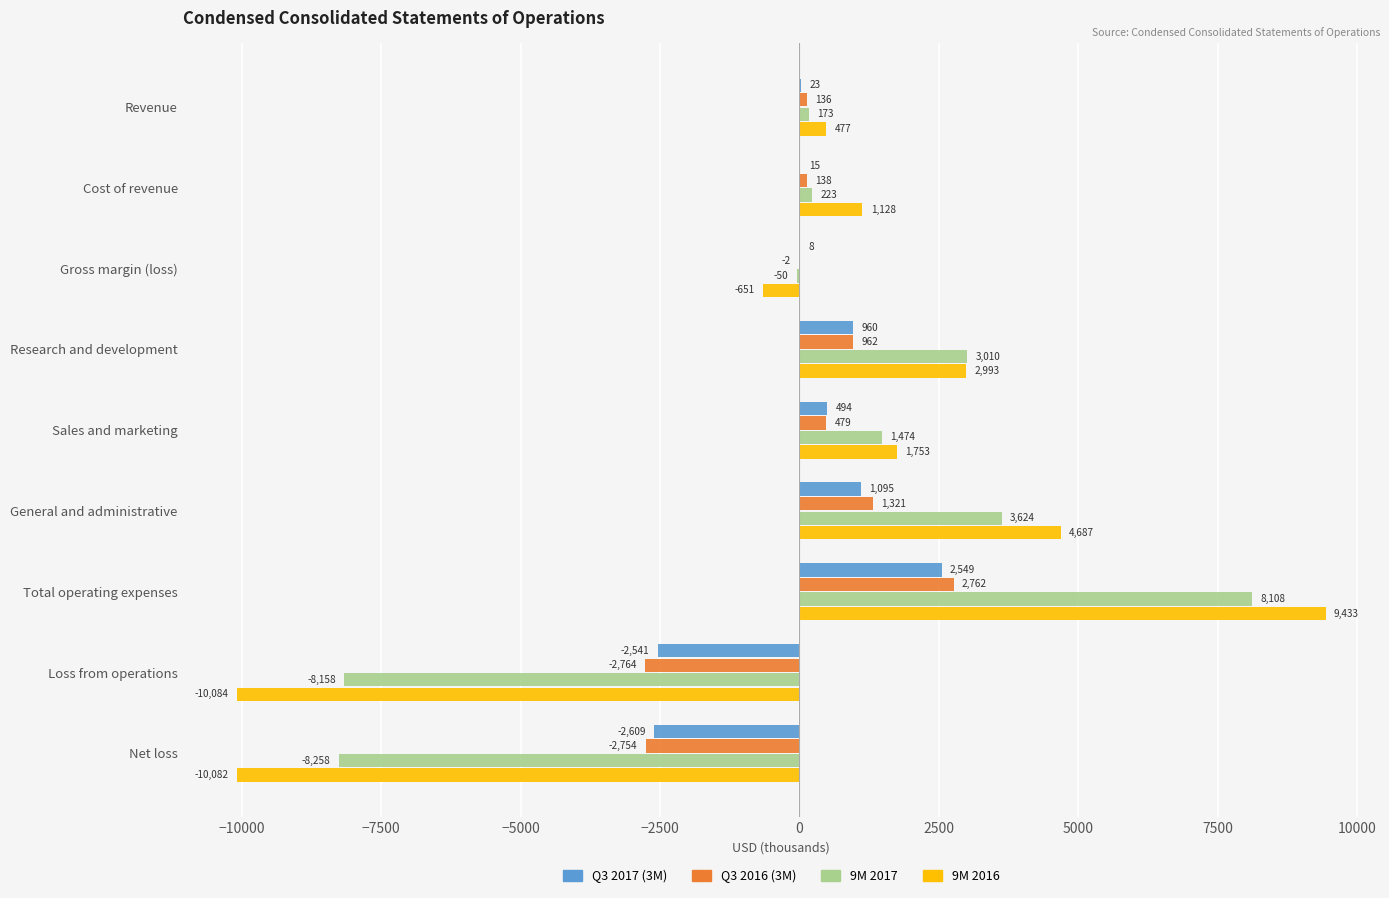

Is it true that 9M 2016 equals -6718 at Loss from operations?

False